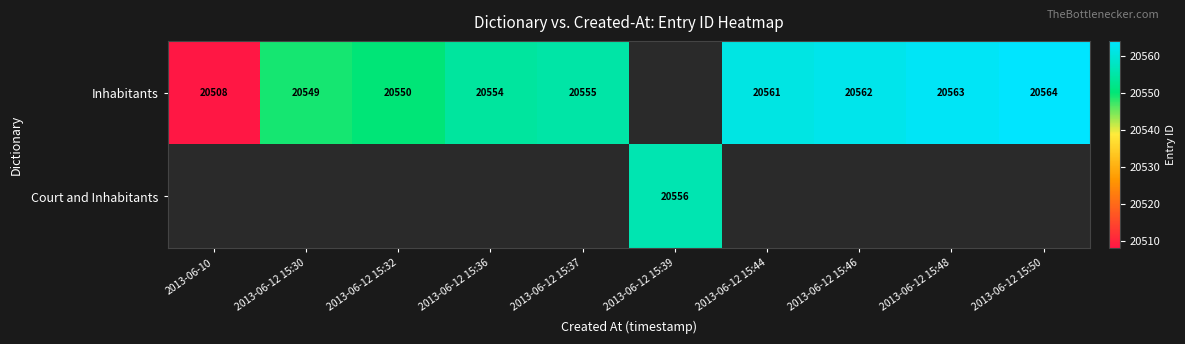

Is it true that Inhabitants equals 12484.0 at 2013-06-10?

False